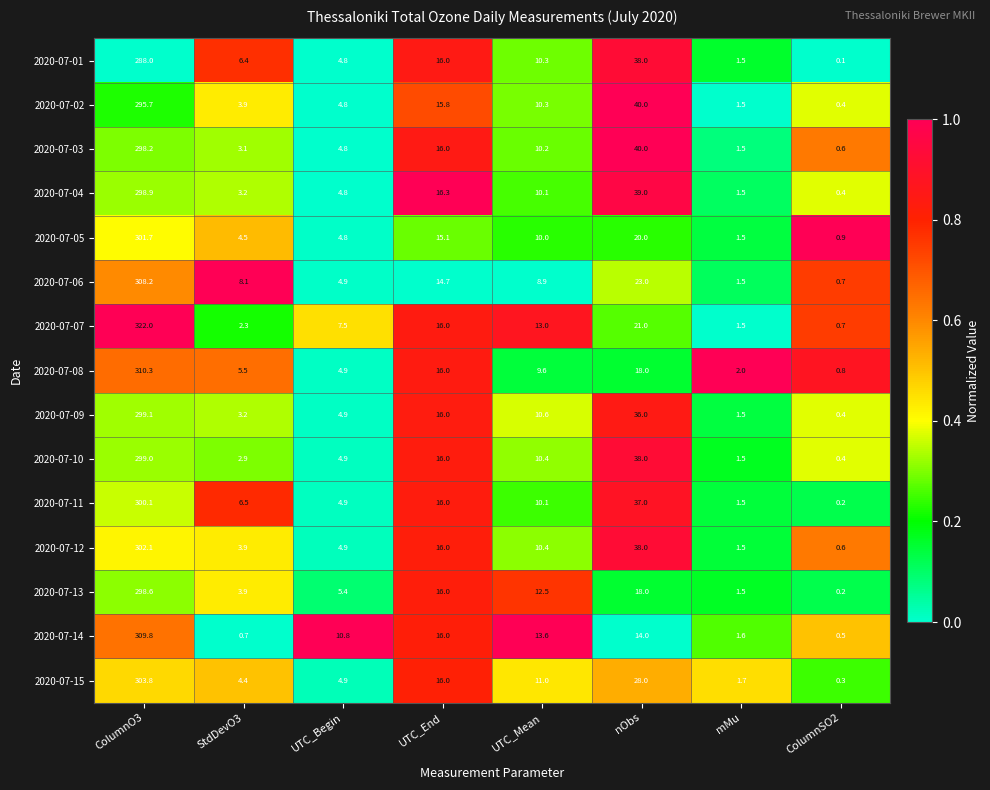

True or false: 2020-07-07 has a value of 2.3 at StdDevO3.

True